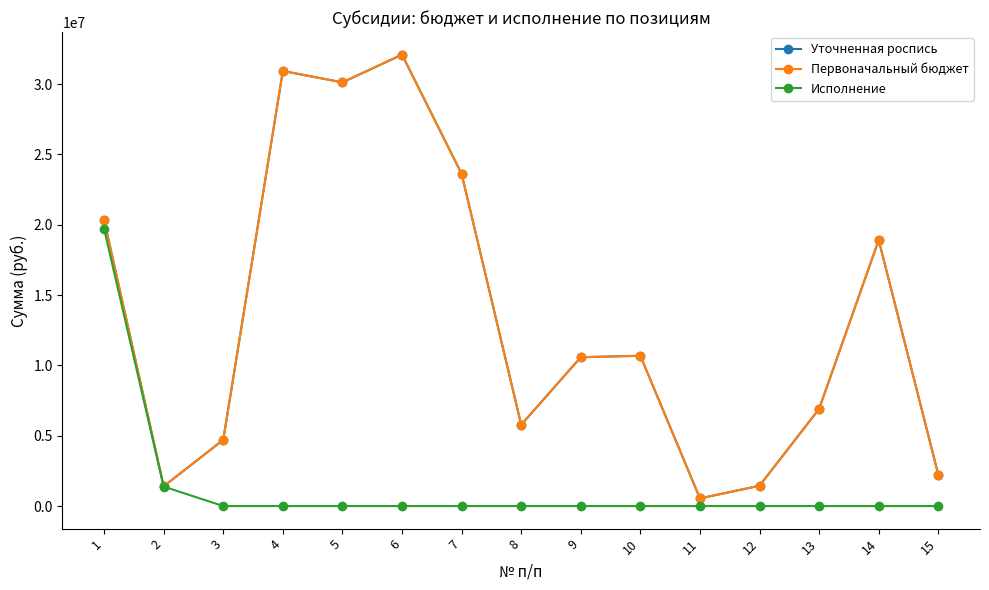

What is the difference between the highest and lowest values at 15?

2230362.0